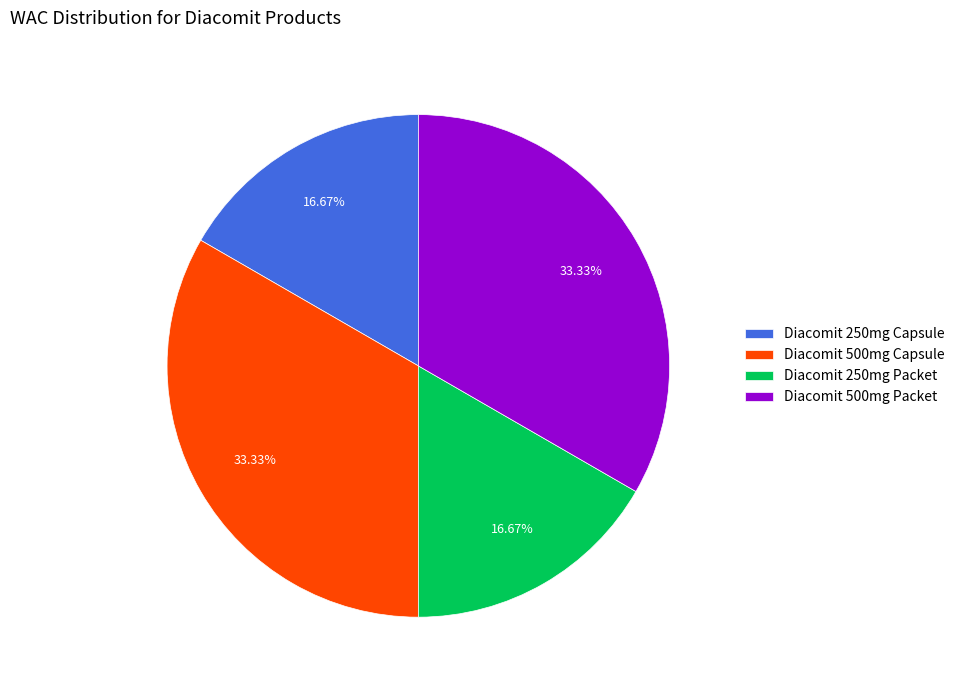

Between Diacomit 250mg Packet and Diacomit 500mg Capsule, which is larger?

Diacomit 500mg Capsule